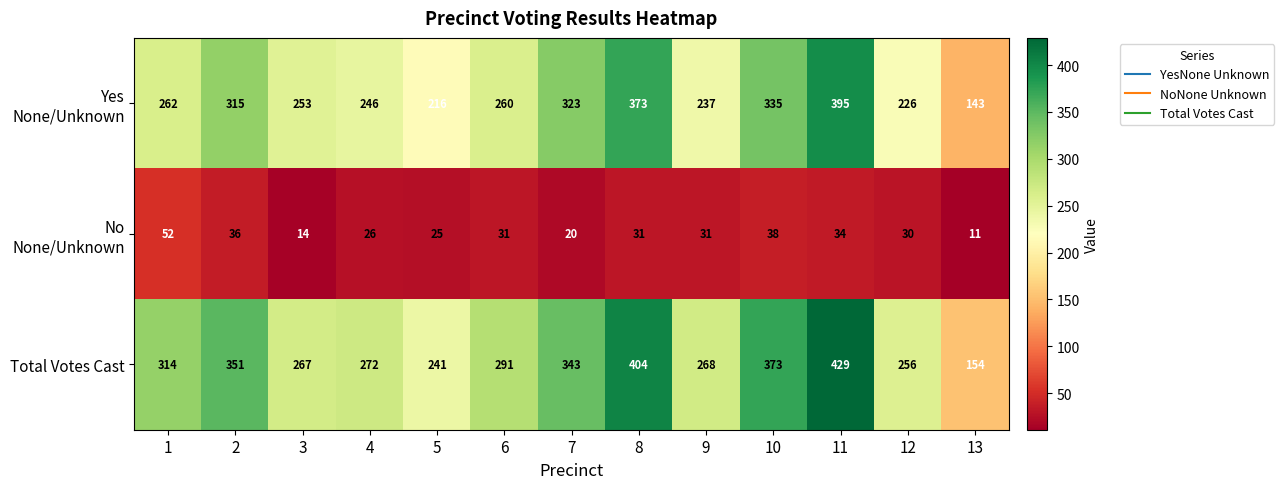

Which series changed the most between 2 and 10?

Total Votes Cast